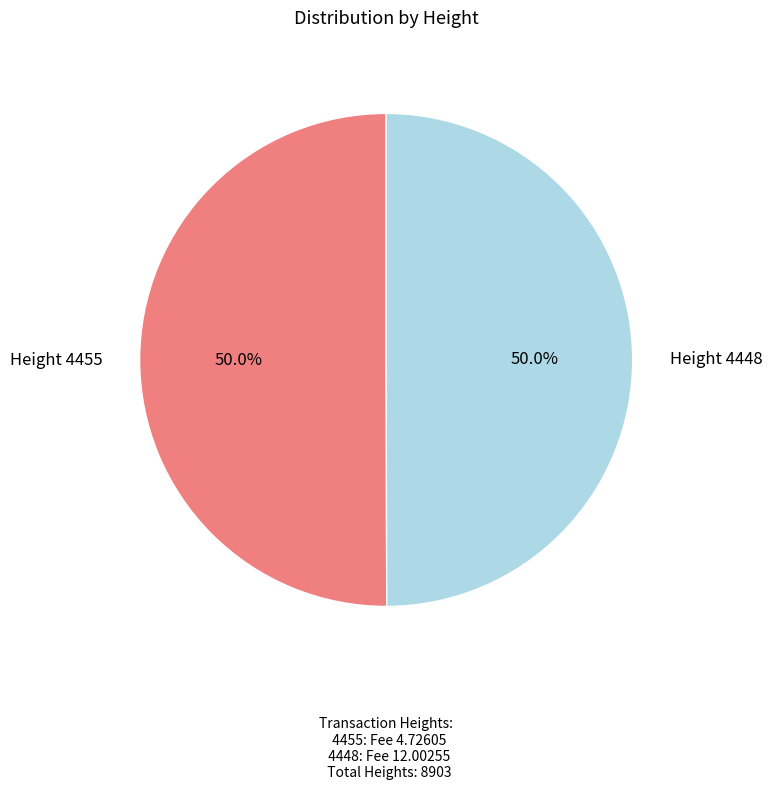

What is the ratio of the value at Height 4455 to the value at Height 4448?

1.0